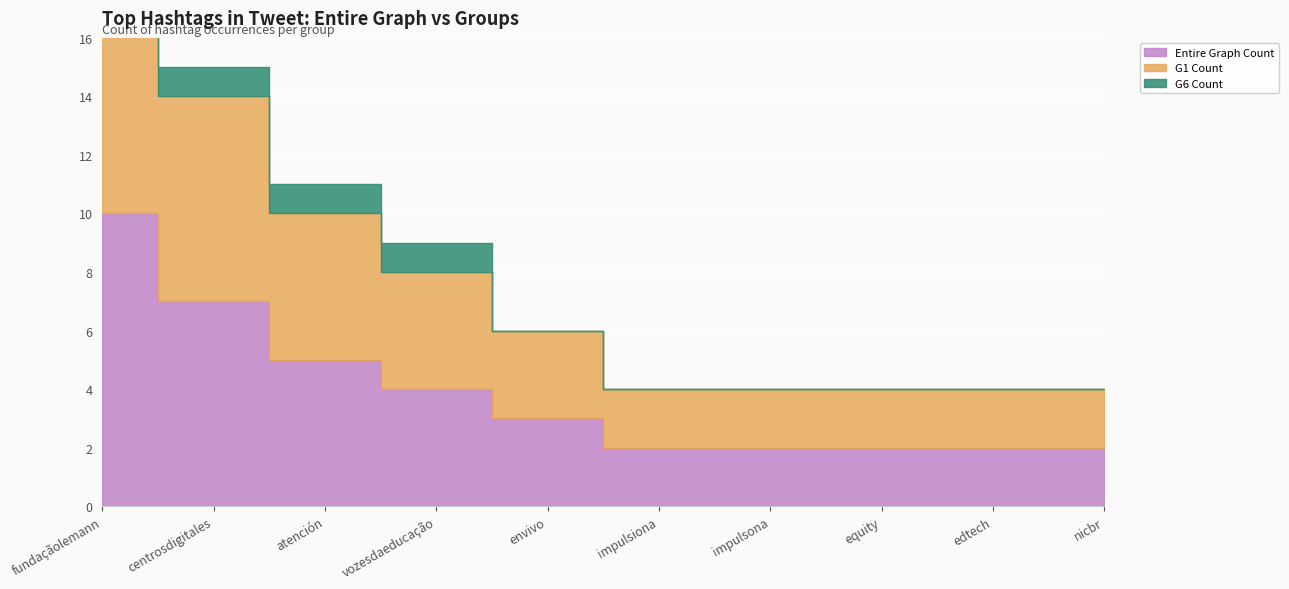

How many distinct data groups are displayed?

3